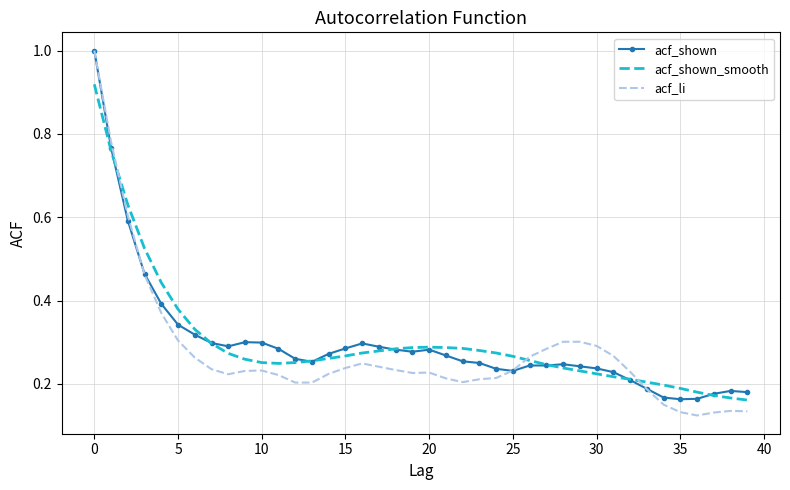

Which series has the widest spread of values?

acf_li